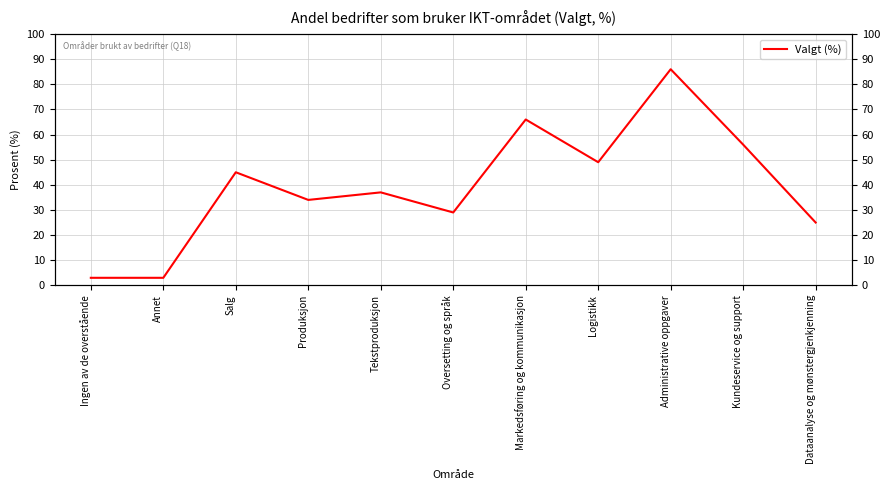

The value at Oversetting og språk is 49. True or false?

False